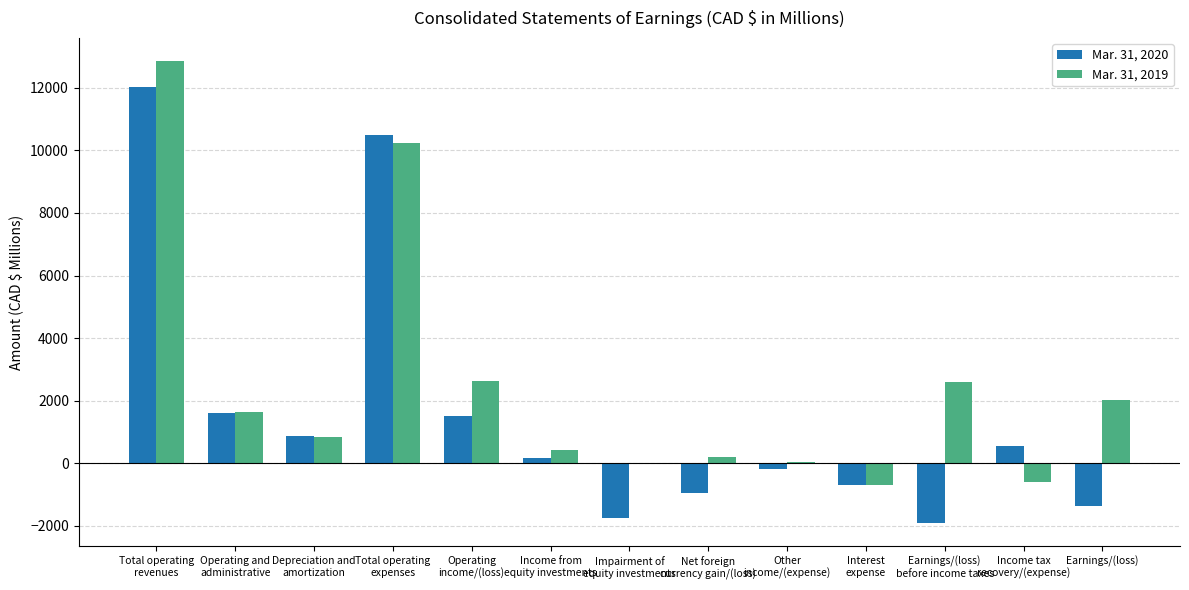

Which series has the largest range (max minus min)?

Mar. 31, 2020